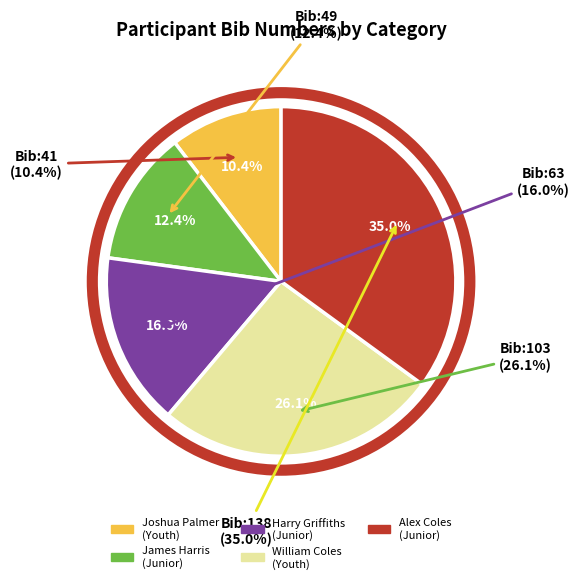

To the nearest percent, what is the combined percentage of William Coles
(Youth) and Joshua Palmer
(Youth)?

37%